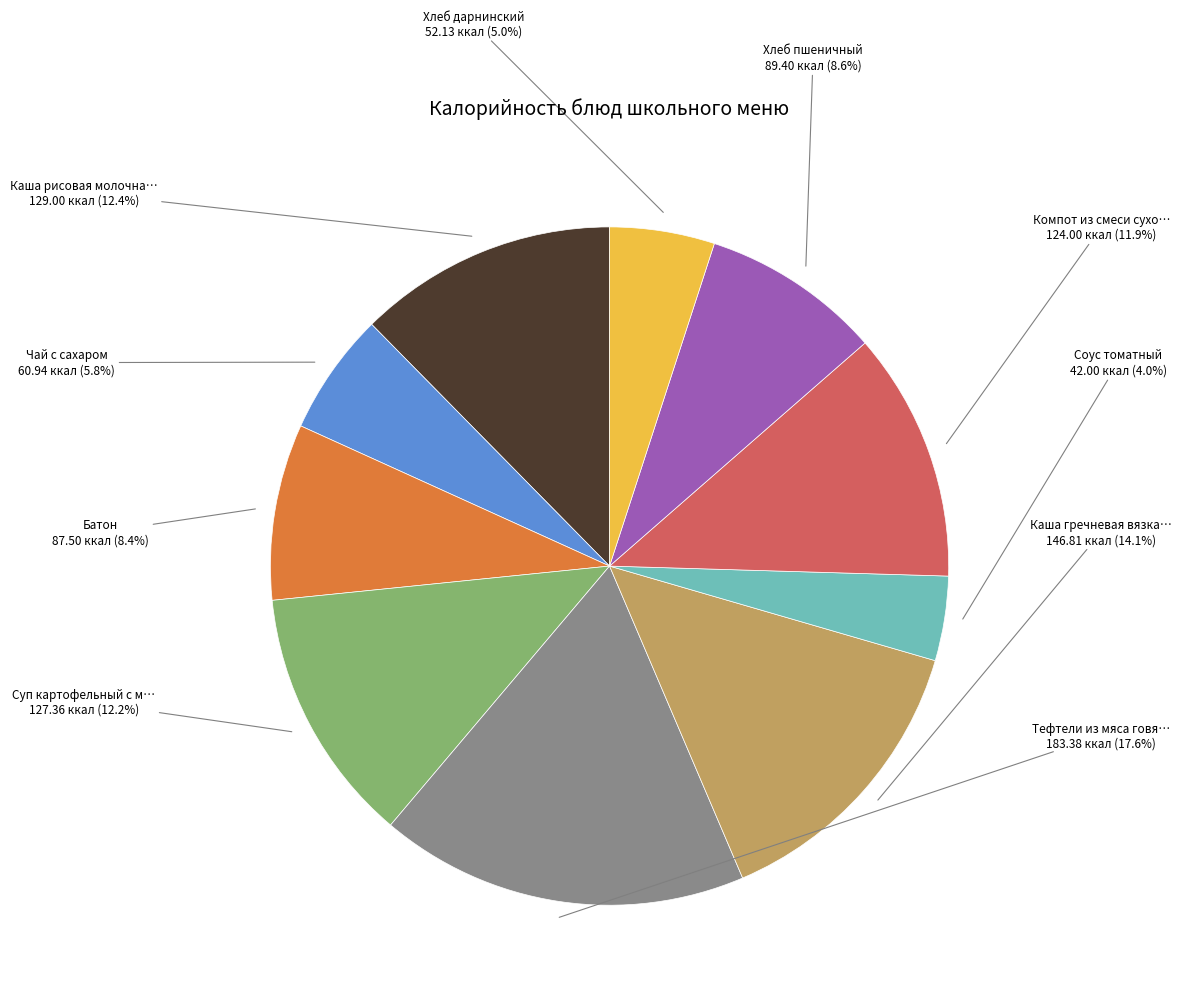

How many segments does this pie chart have?

10